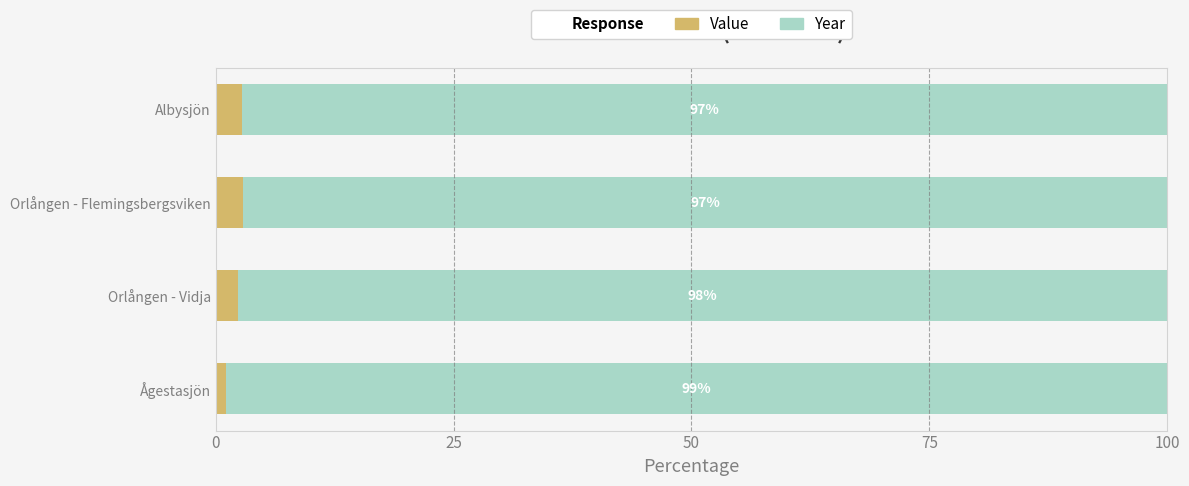

How many data points does each series have?

4